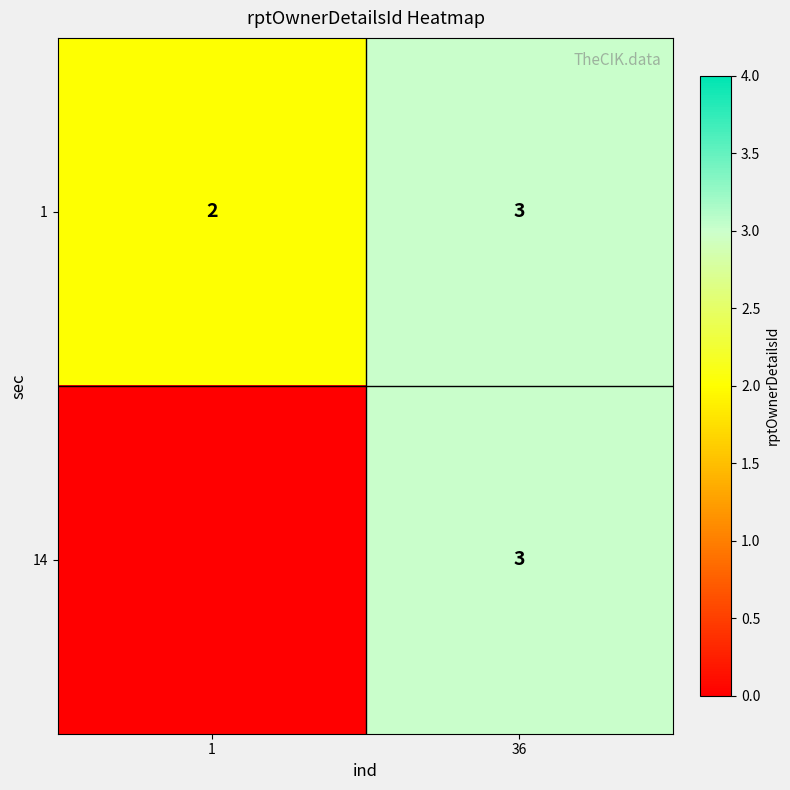

Is it true that 1 equals 1 at 36?

False